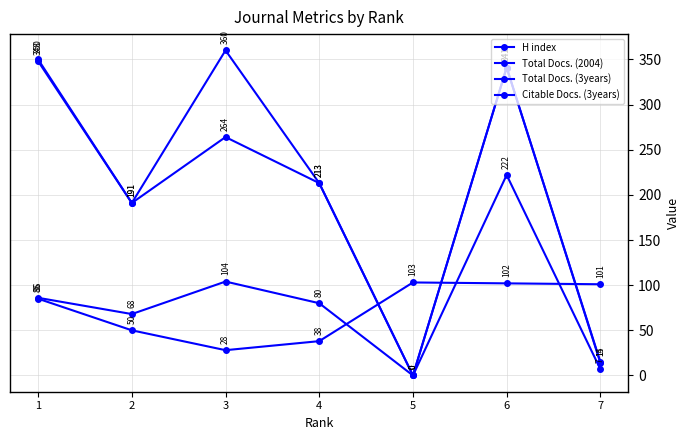

What is the sum of the Total Docs. (3years) values at 3 and 7?

375